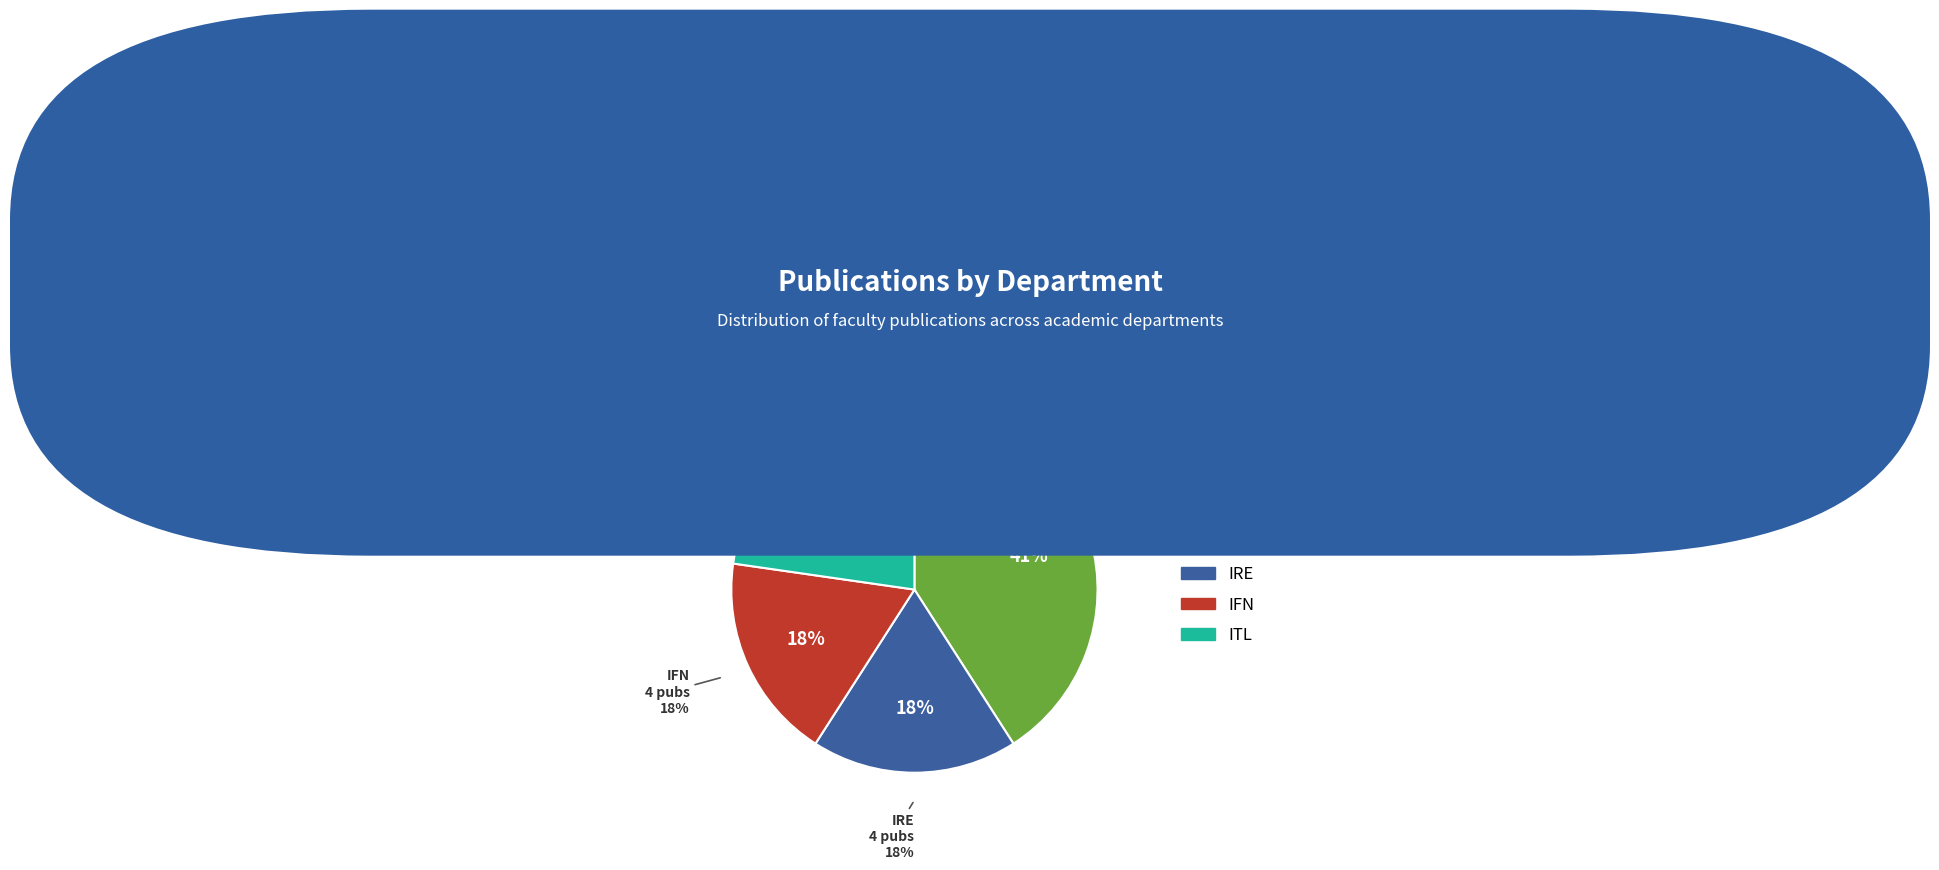

True or false: IFN accounts for 28% of the total.

False